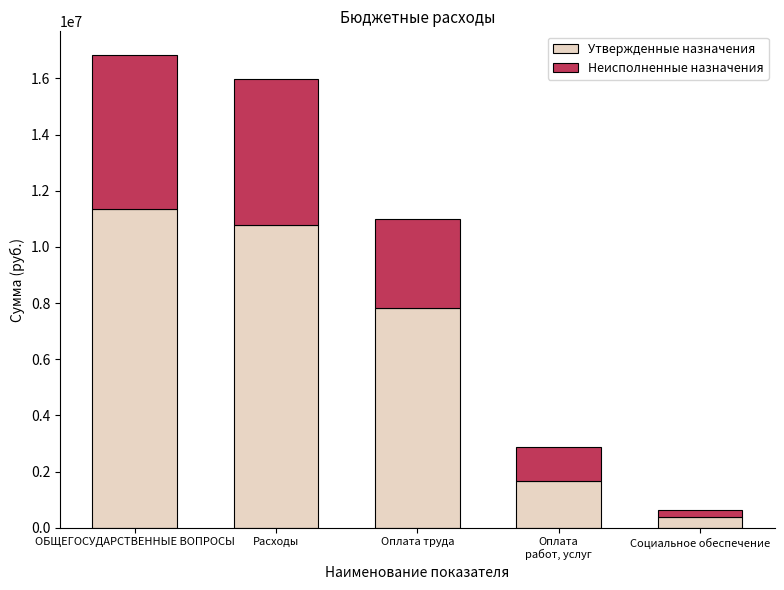

At which category is the sum across all series the highest?

ОБЩЕГОСУДАРСТВЕННЫЕ ВОПРОСЫ